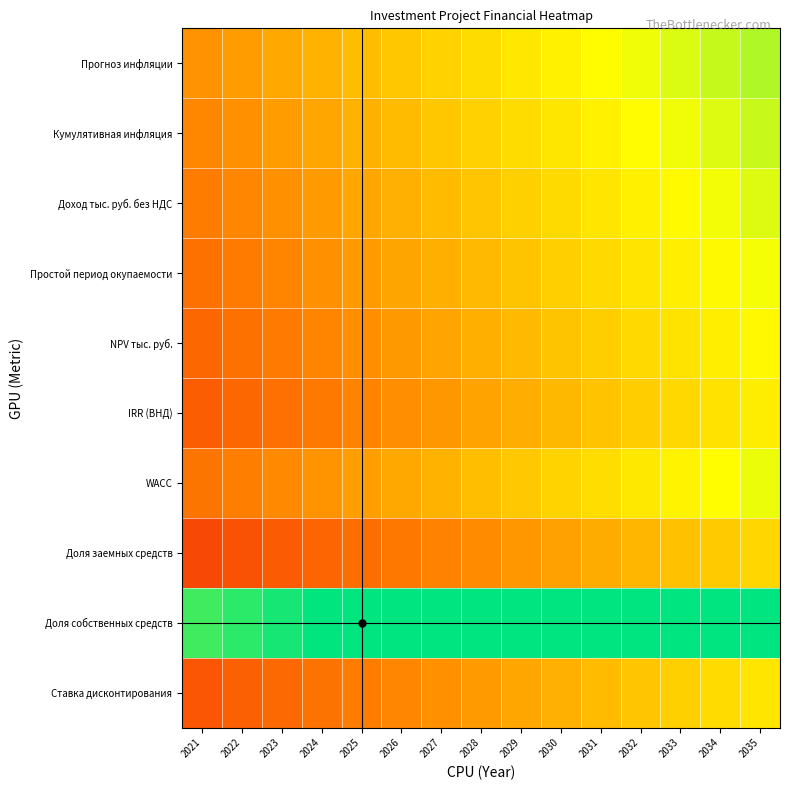

Reading left to right, what are all the values shown in this chart?

Прогноз инфляции: 2021=0.5	2022=0.5	2023=0.6	2024=0.6	2025=0.6	2026=0.7	2027=0.7	2028=0.8	2029=0.8	2030=0.8	2031=0.9	2032=0.9	2033=0.9	2034=1.0	2035=1.0
Кумулятивная инфляция: 2021=0.5	2022=0.5	2023=0.5	2024=0.6	2025=0.6	2026=0.6	2027=0.7	2028=0.7	2029=0.7	2030=0.8	2031=0.8	2032=0.9	2033=0.9	2034=0.9	2035=1.0
Доход тыс. руб. без НДС: 2021=0.4	2022=0.5	2023=0.5	2024=0.5	2025=0.6	2026=0.6	2027=0.6	2028=0.7	2029=0.7	2030=0.7	2031=0.8	2032=0.8	2033=0.9	2034=0.9	2035=0.9
Простой период окупаемости: 2021=0.4	2022=0.4	2023=0.5	2024=0.5	2025=0.5	2026=0.6	2027=0.6	2028=0.6	2029=0.7	2030=0.7	2031=0.7	2032=0.8	2033=0.8	2034=0.8	2035=0.9
NPV тыс. руб.: 2021=0.3	2022=0.4	2023=0.4	2024=0.5	2025=0.5	2026=0.5	2027=0.6	2028=0.6	2029=0.6	2030=0.7	2031=0.7	2032=0.7	2033=0.8	2034=0.8	2035=0.8
IRR (ВНД): 2021=0.3	2022=0.3	2023=0.4	2024=0.4	2025=0.4	2026=0.5	2027=0.5	2028=0.6	2029=0.6	2030=0.6	2031=0.7	2032=0.7	2033=0.7	2034=0.8	2035=0.8
WACC: 2021=0.4	2022=0.4	2023=0.5	2024=0.5	2025=0.5	2026=0.6	2027=0.6	2028=0.6	2029=0.7	2030=0.7	2031=0.8	2032=0.8	2033=0.8	2034=0.9	2035=0.9
Доля заемных средств: 2021=0.2	2022=0.3	2023=0.3	2024=0.3	2025=0.4	2026=0.4	2027=0.4	2028=0.5	2029=0.5	2030=0.5	2031=0.6	2032=0.6	2033=0.7	2034=0.7	2035=0.7
Доля собственных средств: 2021=1.2	2022=1.2	2023=1.3	2024=1.3	2025=1.3	2026=1.4	2027=1.4	2028=1.4	2029=1.5	2030=1.5	2031=1.5	2032=1.6	2033=1.6	2034=1.7	2035=1.7
Ставка дисконтирования: 2021=0.3	2022=0.3	2023=0.4	2024=0.4	2025=0.4	2026=0.5	2027=0.5	2028=0.5	2029=0.6	2030=0.6	2031=0.6	2032=0.7	2033=0.7	2034=0.7	2035=0.8